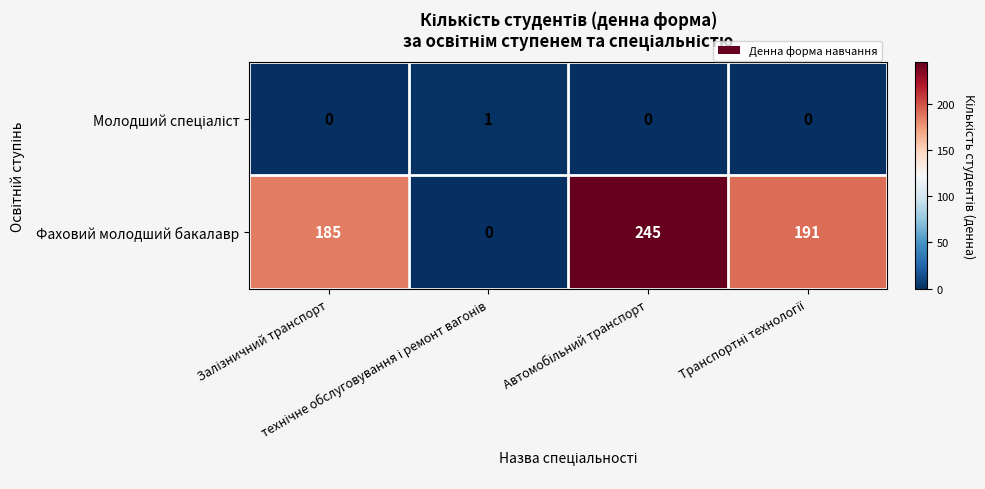

What is the average value of the Фаховий молодший бакалавр series?

155